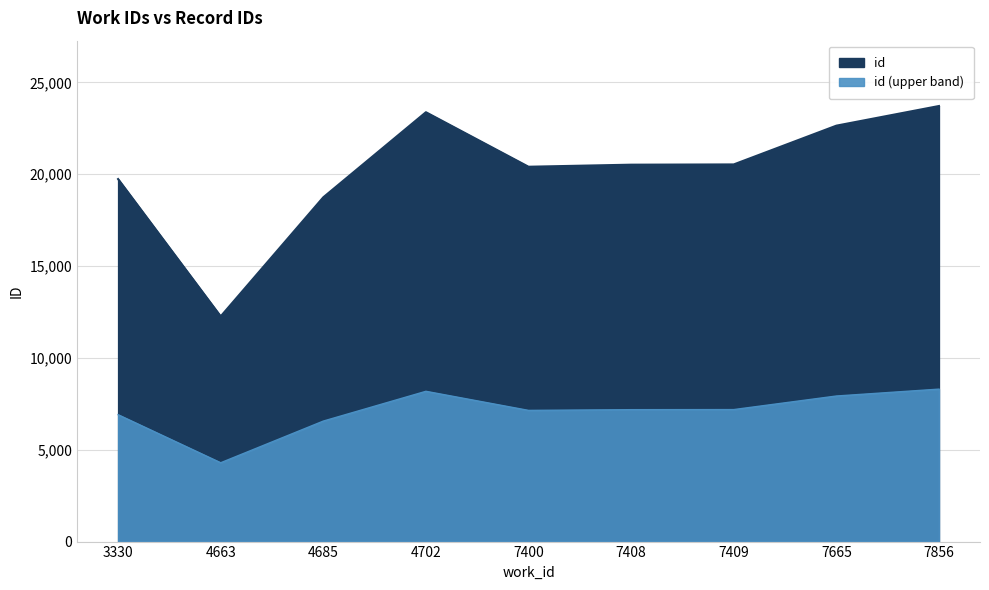

At which category does the data reach its first local valley?

4663